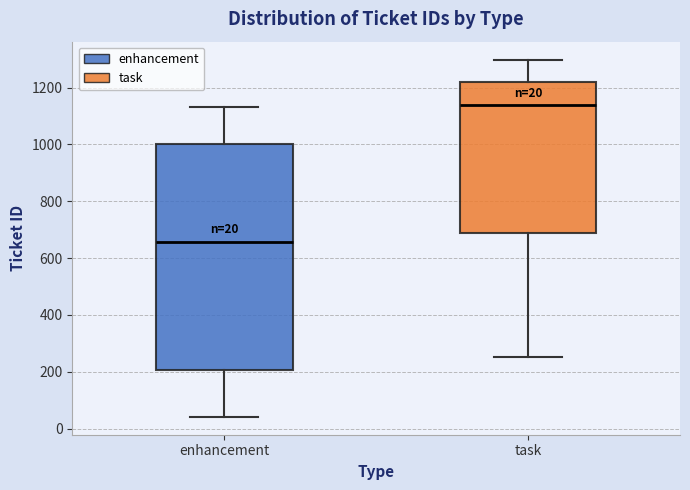

Comparing the boxes themselves (not the whiskers), which one is the tallest?

enhancement